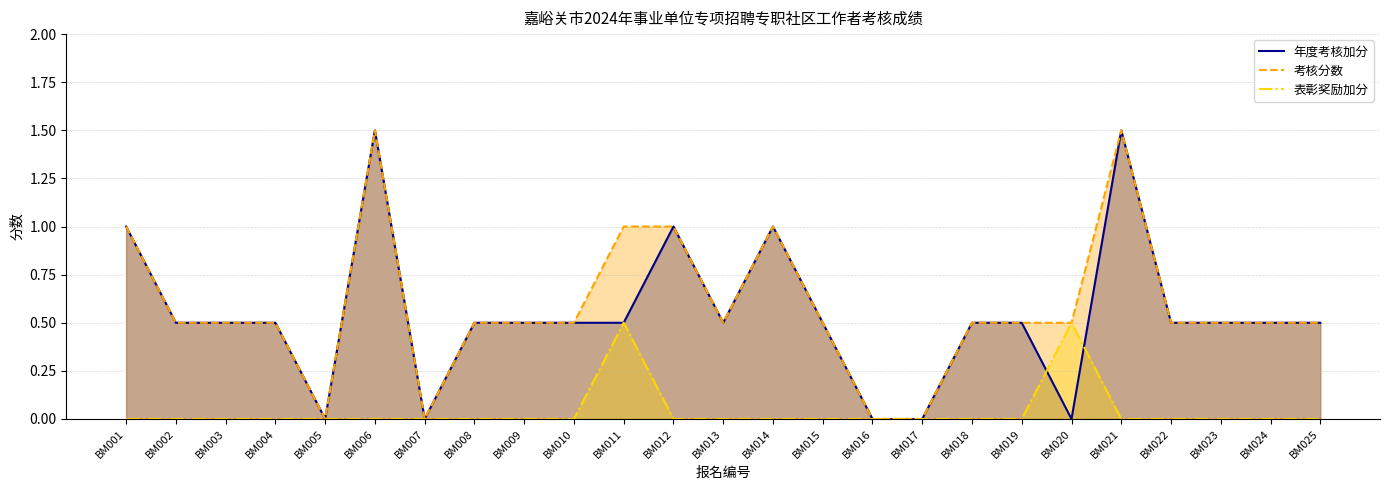

After their last crossing, which series has the higher values: 年度考核加分 or 表彰奖励加分?

年度考核加分